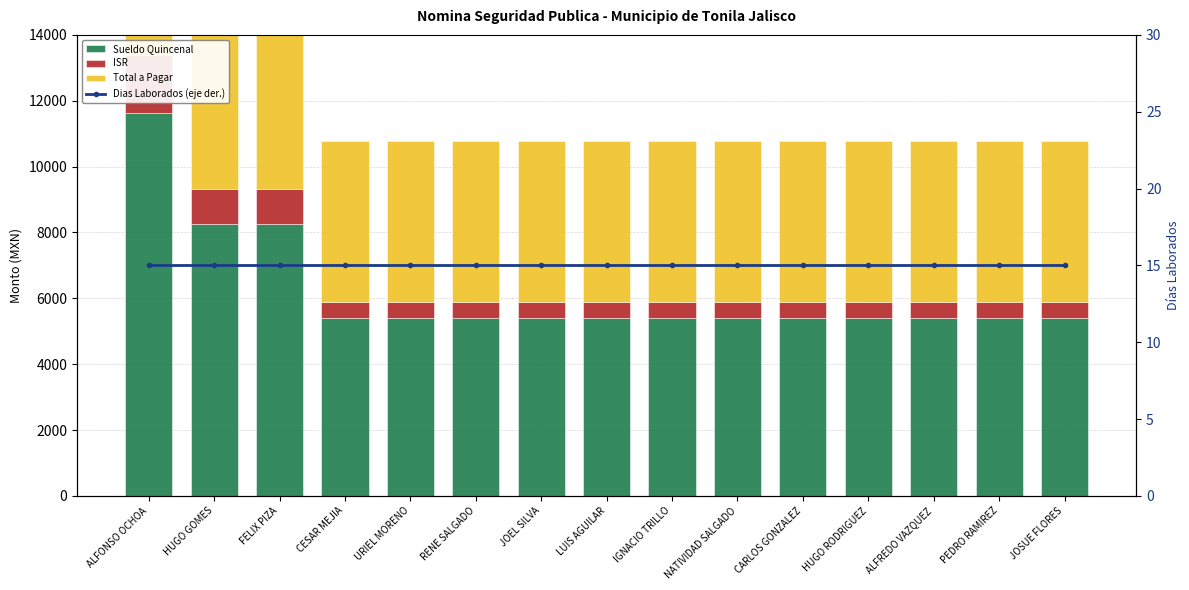

True or false: Dias Laborados (eje der.) has a value of 9.1 at IGNACIO TRILLO.

False